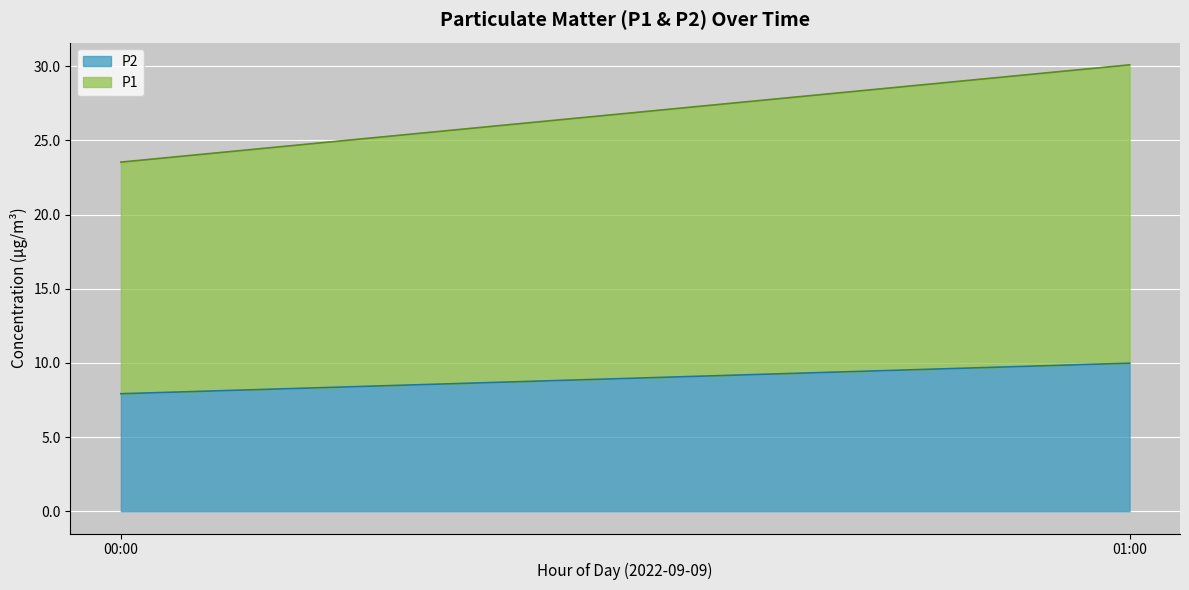

The value of P2 at 01:00 is 3.8. True or false?

False